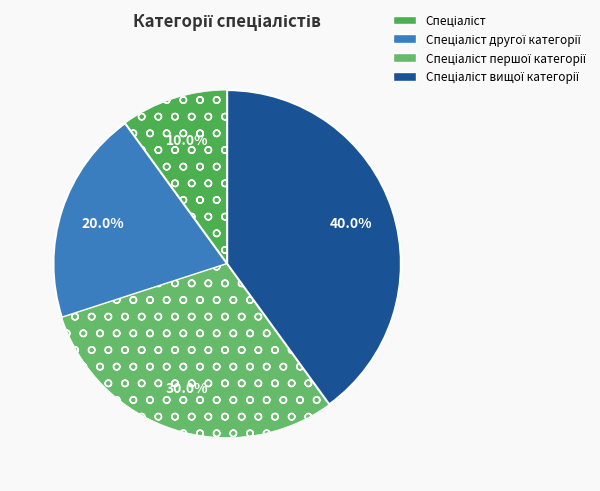

To the nearest percent, what is the average slice percentage?

25%